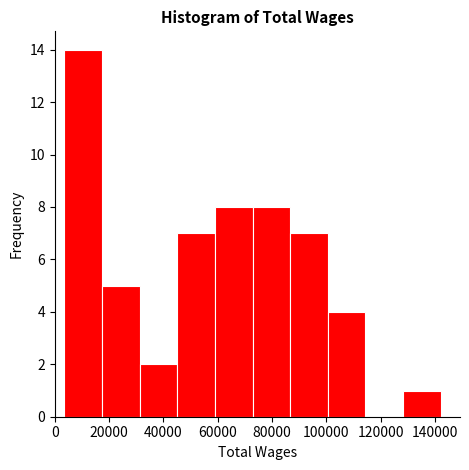

What is the height of the bar covering 72000 to 86000 on the x-axis? Neither the bar edges nor the heights are printed on the chart, so give them approximately, as read against the axes.

8